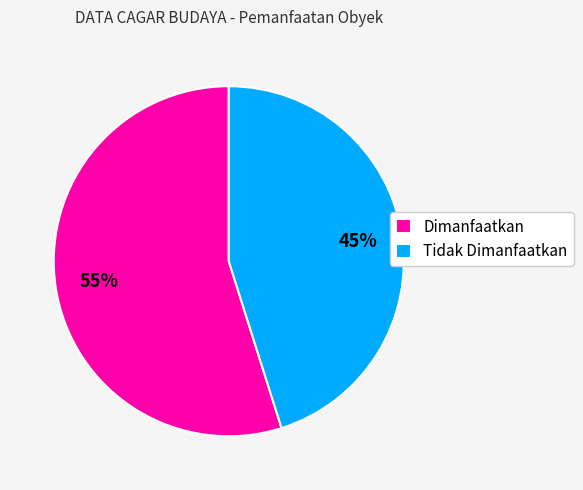

Which has a higher value, Tidak Dimanfaatkan or Dimanfaatkan?

Dimanfaatkan